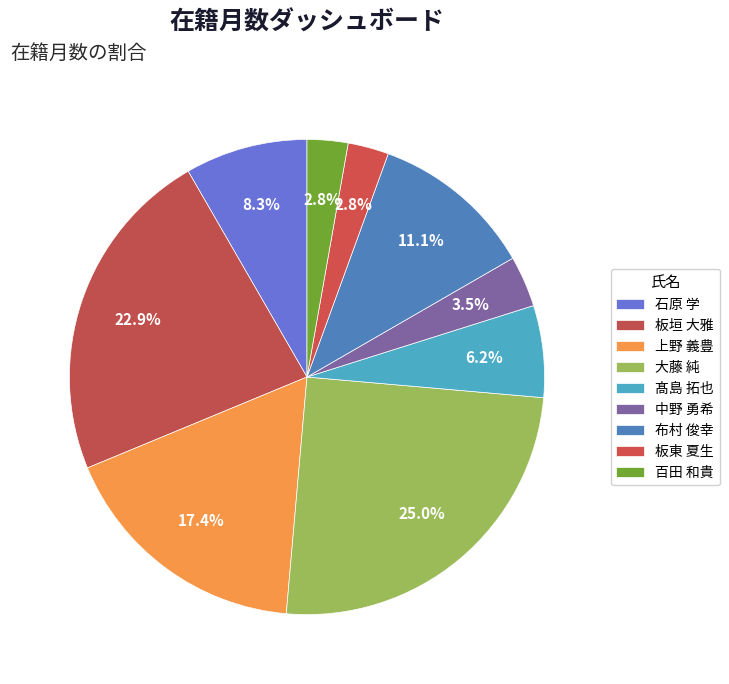

What portion of the pie excludes 石原 学?

91.7%